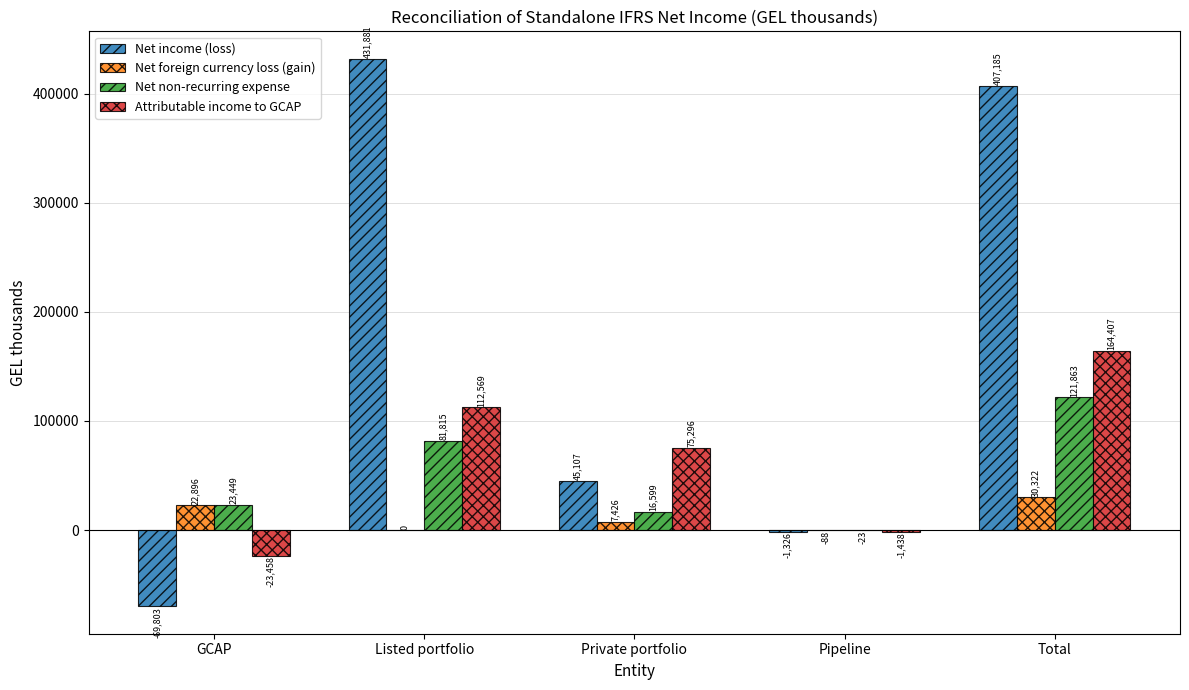

At which label does Net foreign currency loss (gain) first exceed 7426?

GCAP